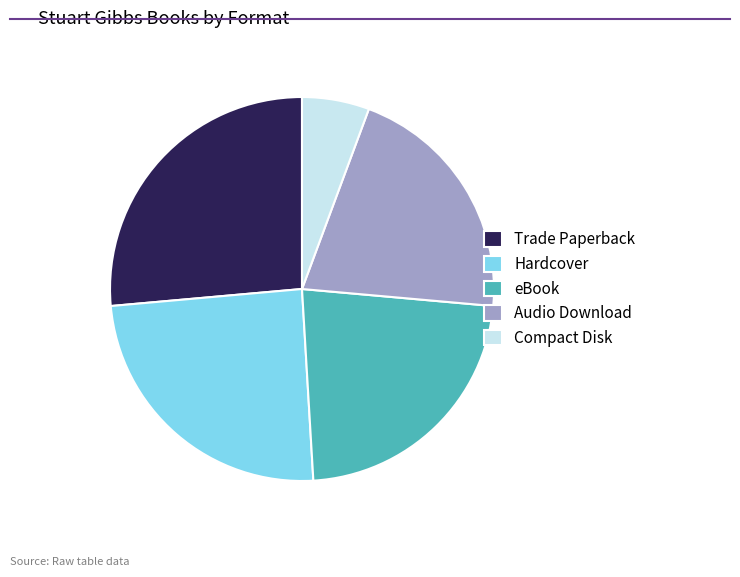

Which slice is the smallest?

Compact Disk